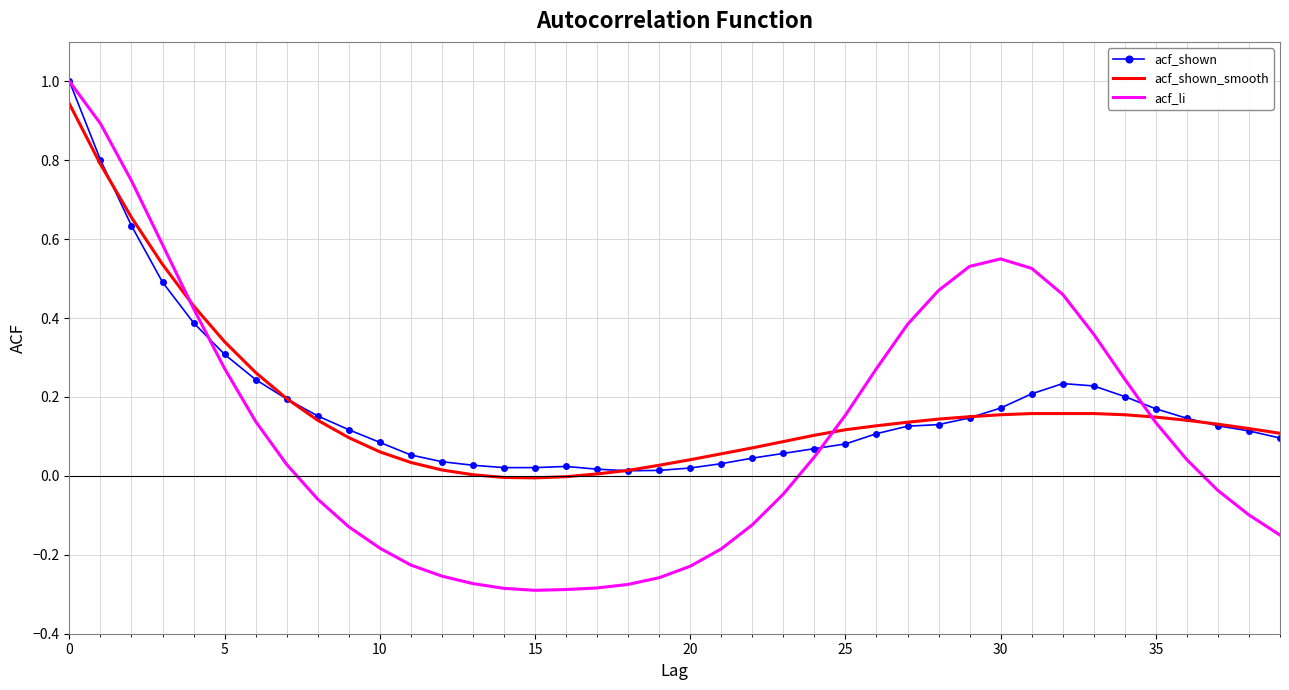

What is the maximum value shown in the chart?

1.0